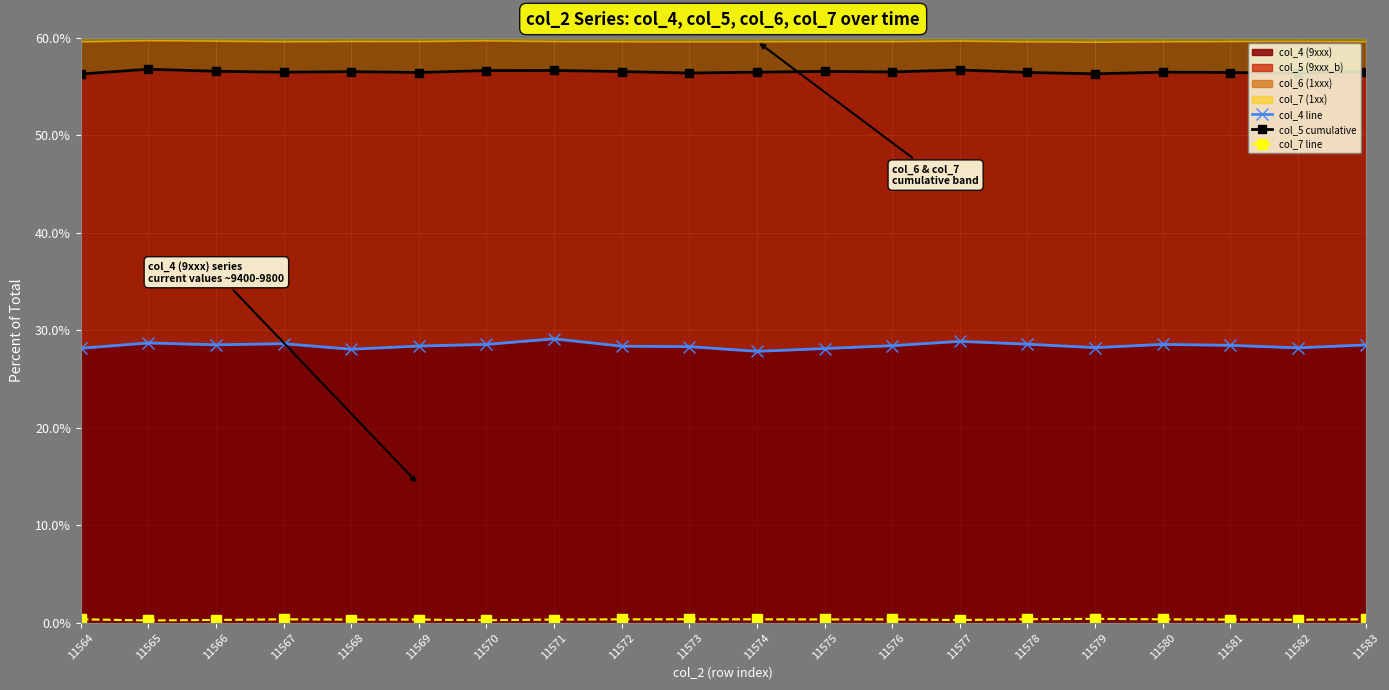

What is the average value of the col_7 line series?

0.3